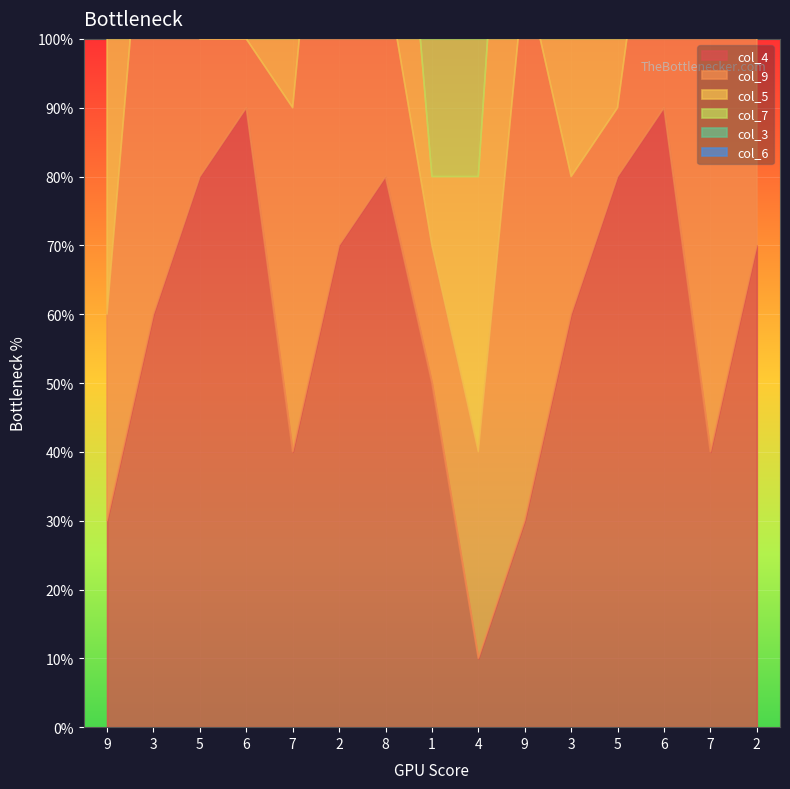

What are all the series names shown in the legend?

col_4, col_9, col_5, col_7, col_3, col_6